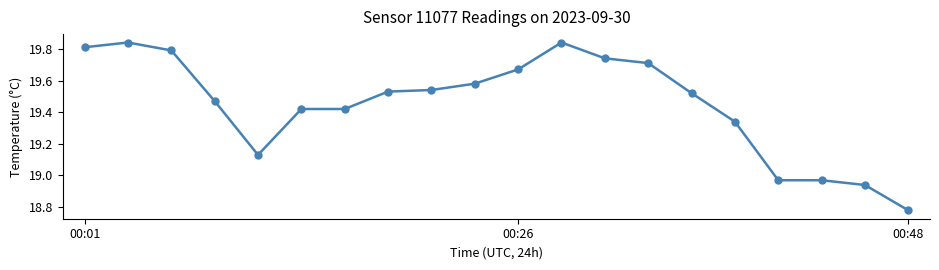

How many lines are shown in the chart?

1